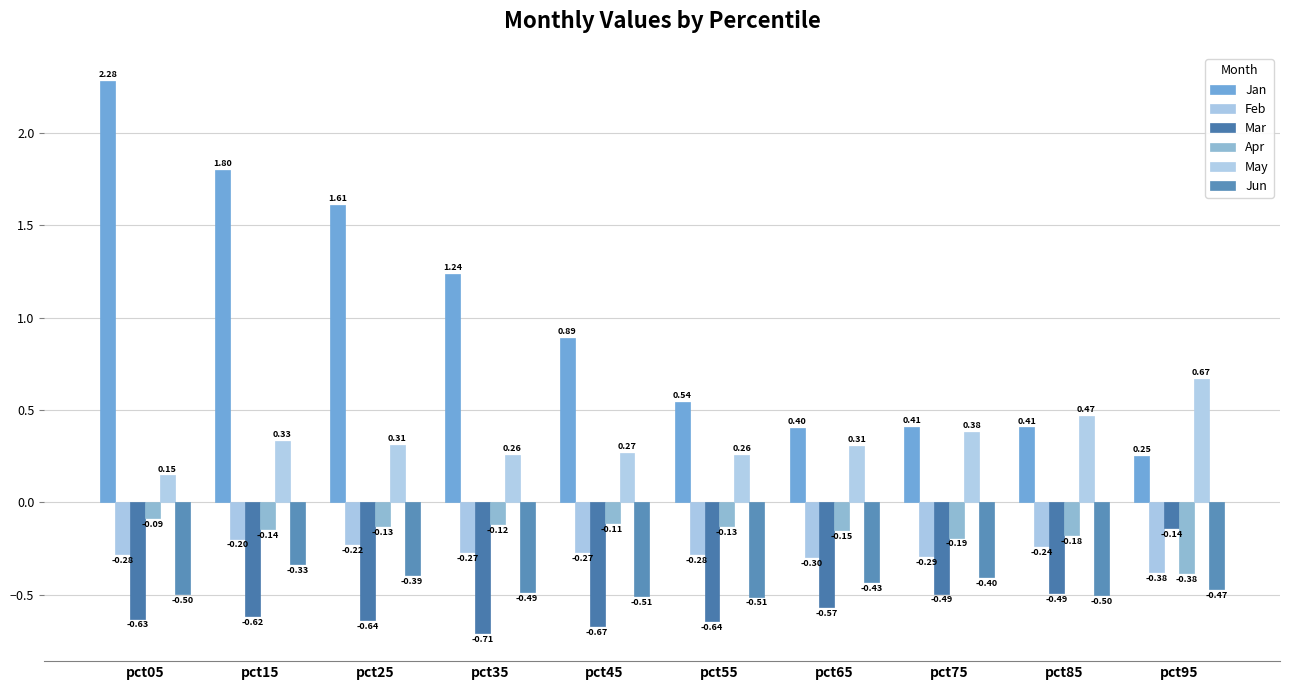

How many bars are there in each group?

6